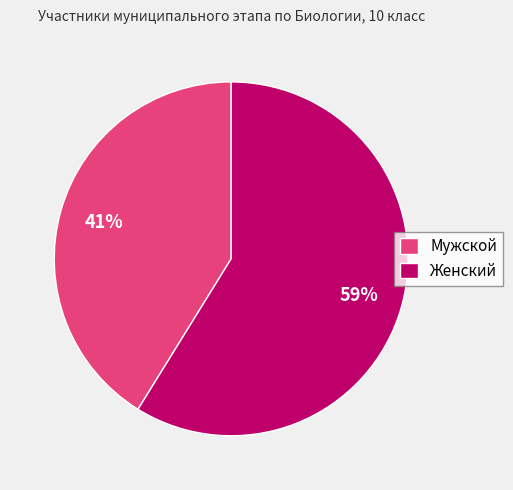

Does any single category account for the majority?

Yes